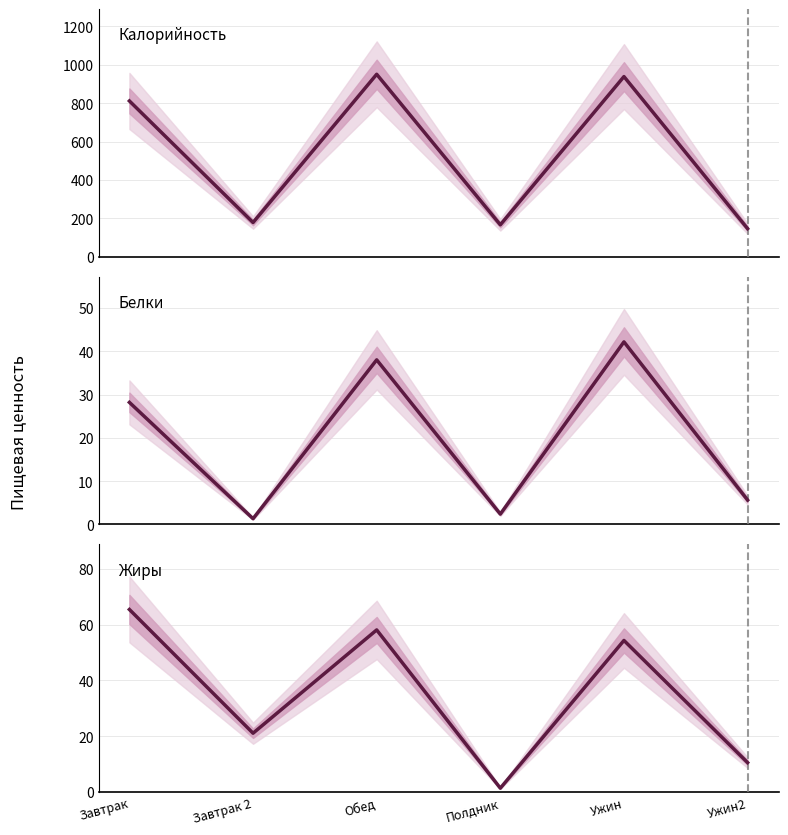

True or false: Калорийность and Жиры intersect in this chart.

False